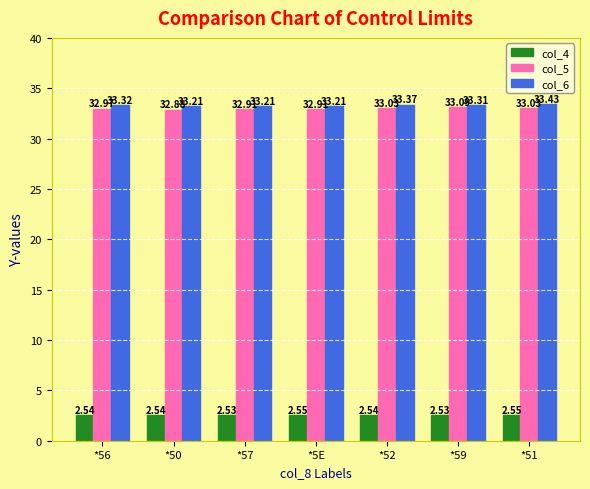

What is the difference between the second highest and second lowest values in the col_6 series?

0.2